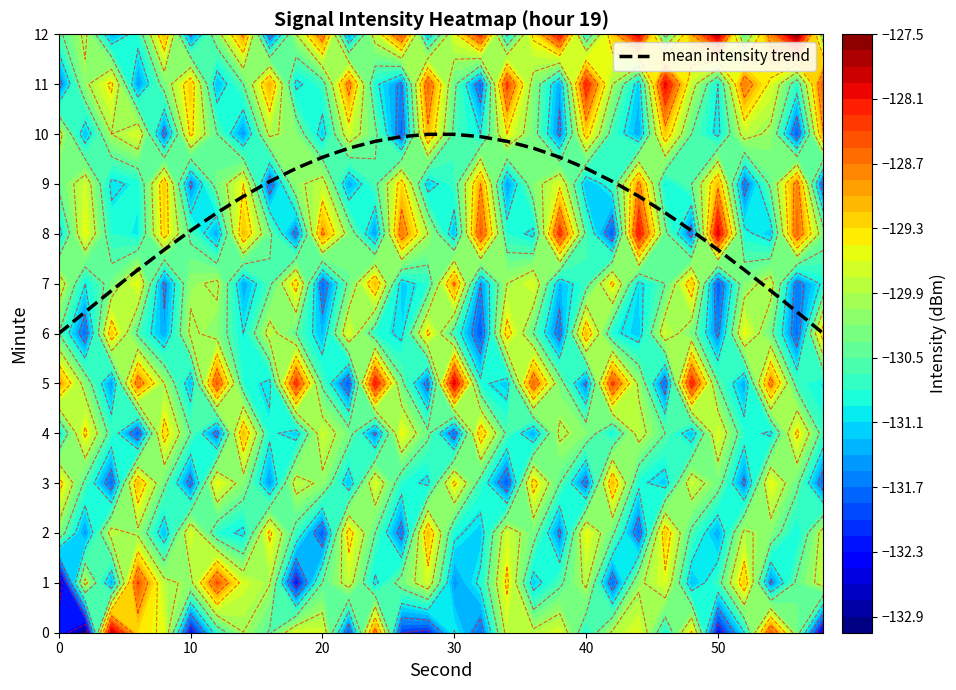

The mean intensity trend series shows 5.3 at 50. True or false?

False